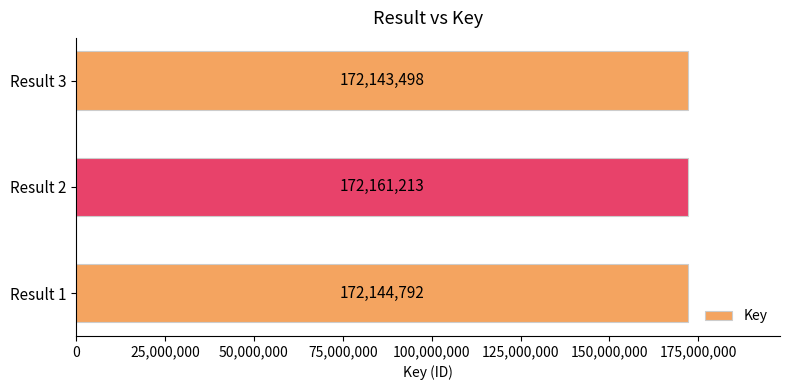

Is it true that the value at Result 3 is 97209154?

False